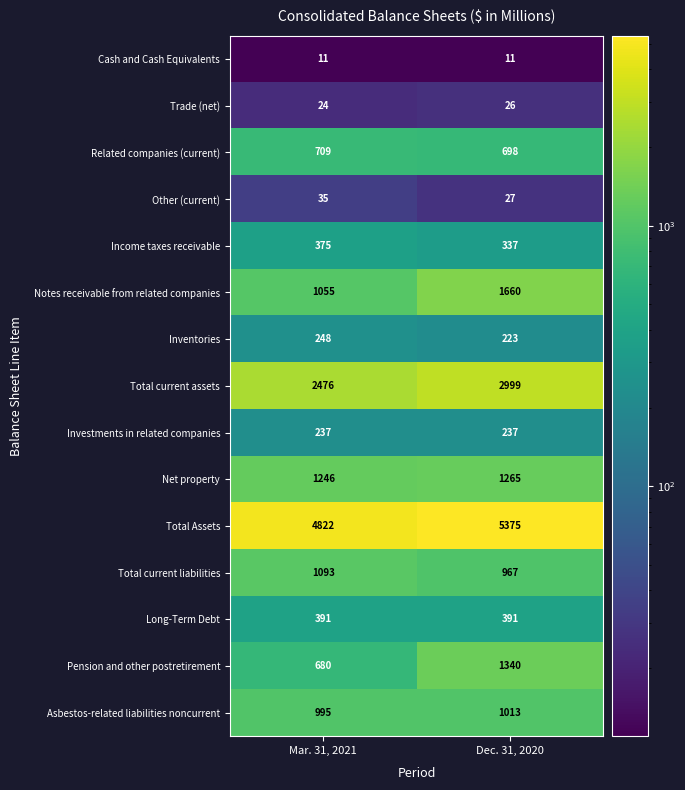

Reading right to left, transcribe all the data shown in this chart.

Cash and Cash Equivalents: Dec. 31, 2020=11	Mar. 31, 2021=11
Trade (net): Dec. 31, 2020=26	Mar. 31, 2021=24
Related companies (current): Dec. 31, 2020=698	Mar. 31, 2021=709
Other (current): Dec. 31, 2020=27	Mar. 31, 2021=35
Income taxes receivable: Dec. 31, 2020=337	Mar. 31, 2021=375
Notes receivable from related companies: Dec. 31, 2020=1660	Mar. 31, 2021=1055
Inventories: Dec. 31, 2020=223	Mar. 31, 2021=248
Total current assets: Dec. 31, 2020=2999	Mar. 31, 2021=2476
Investments in related companies: Dec. 31, 2020=237	Mar. 31, 2021=237
Net property: Dec. 31, 2020=1265	Mar. 31, 2021=1246
Total Assets: Dec. 31, 2020=5375	Mar. 31, 2021=4822
Total current liabilities: Dec. 31, 2020=967	Mar. 31, 2021=1093
Long-Term Debt: Dec. 31, 2020=391	Mar. 31, 2021=391
Pension and other postretirement: Dec. 31, 2020=1340	Mar. 31, 2021=680
Asbestos-related liabilities noncurrent: Dec. 31, 2020=1013	Mar. 31, 2021=995